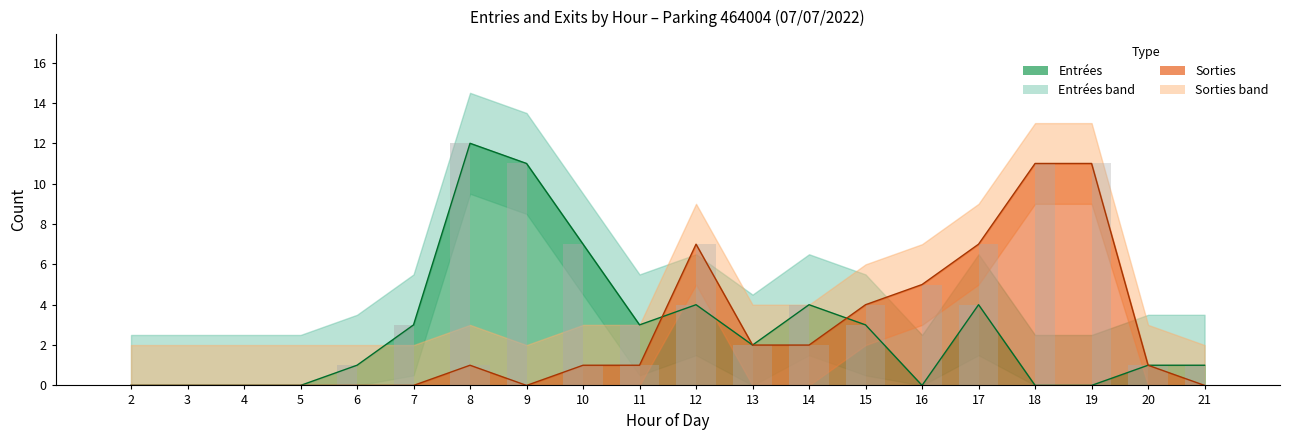

What is the sum of all Sorties (bar) values?

53